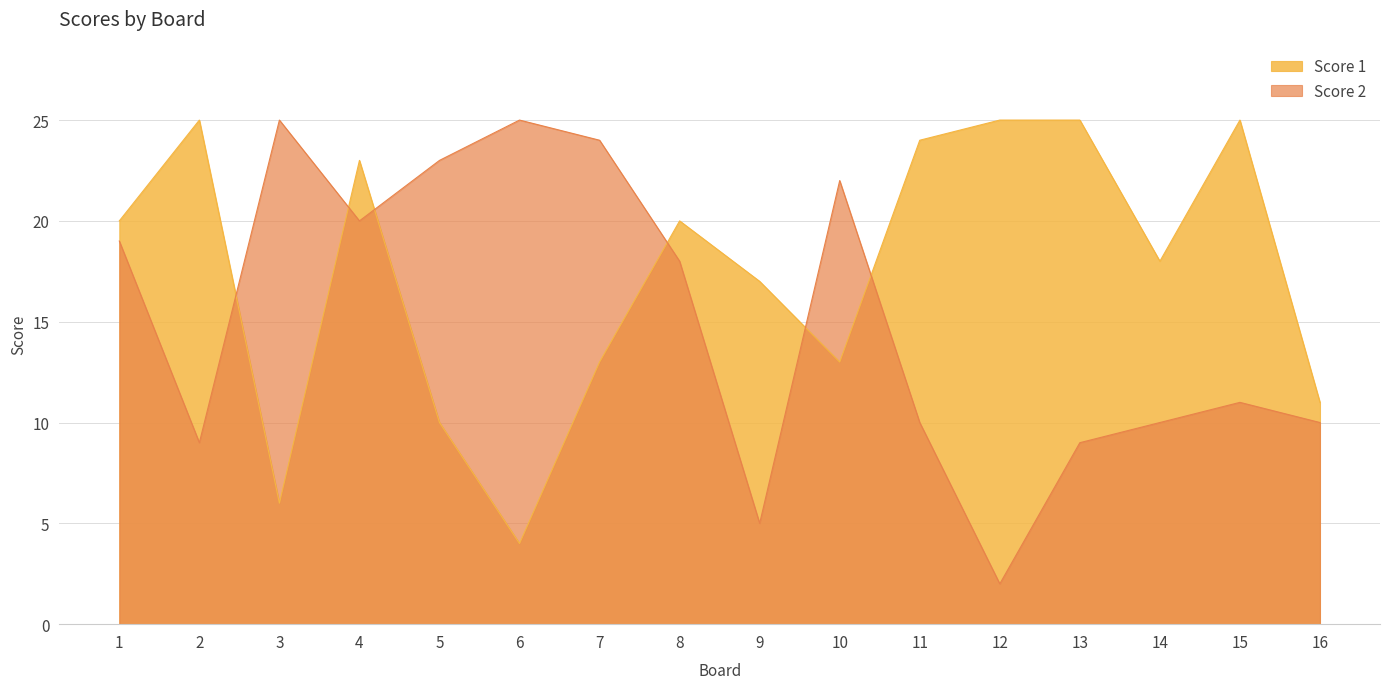

What is the sum of the Score 2 values at 14 and 3?

35